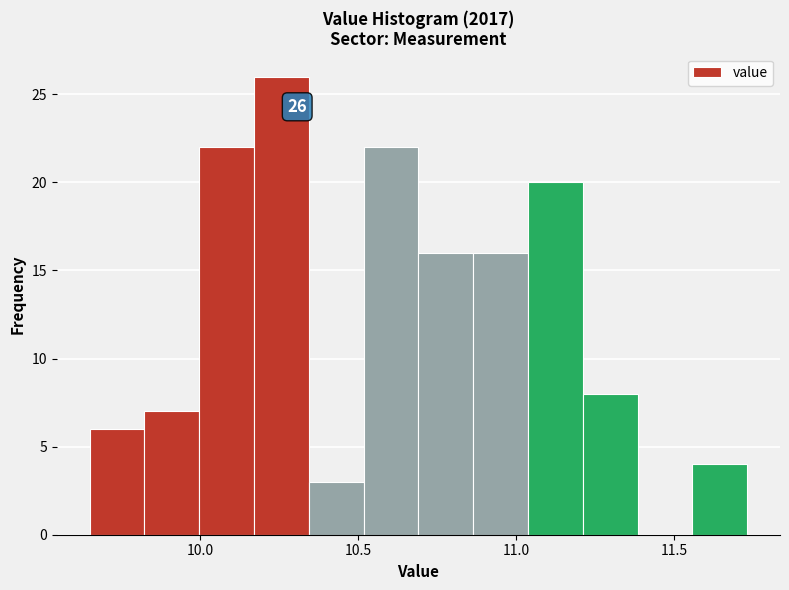

Read against the x-axis, roughly where is the centre of the tallest bar?

10.25